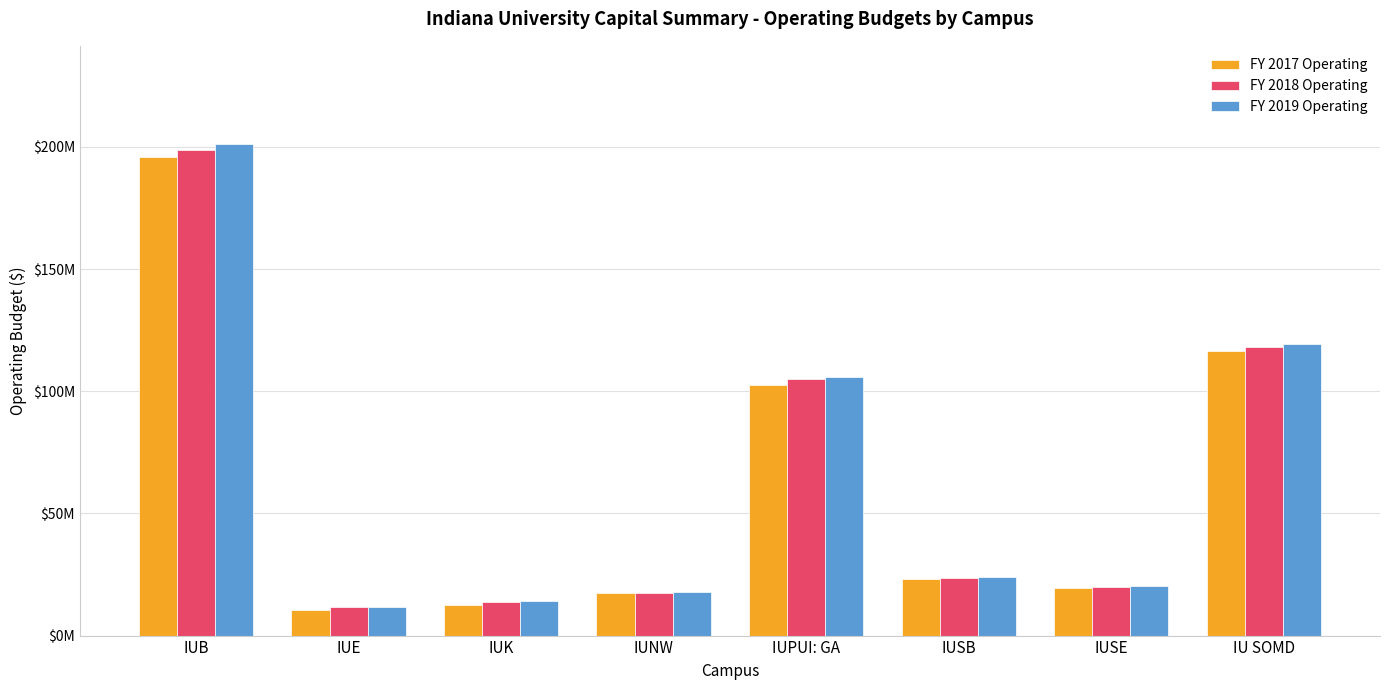

What are all the series names shown in the legend?

FY 2017 Operating, FY 2018 Operating, FY 2019 Operating